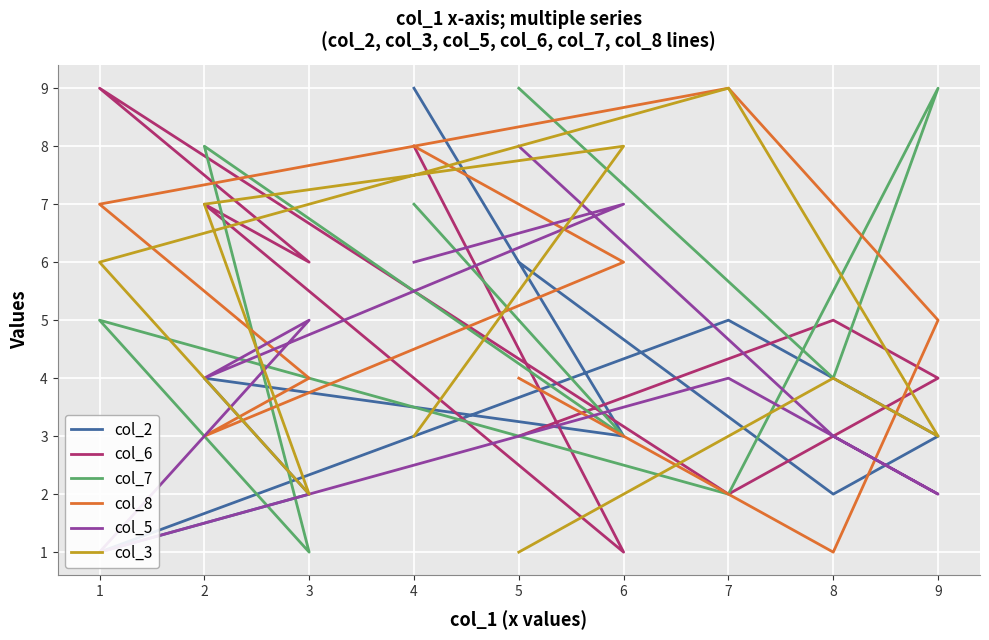

Reading left to right, what are all the values shown in this chart?

col_2: 9	3	4	2	1	5	3	2	6
col_6: 8	1	7	6	9	2	4	5	3
col_7: 7	3	8	1	5	2	9	4	9
col_8: 8	6	3	4	7	9	5	1	4
col_5: 6	7	4	5	1	4	2	3	8
col_3: 3	8	7	2	6	9	3	4	1